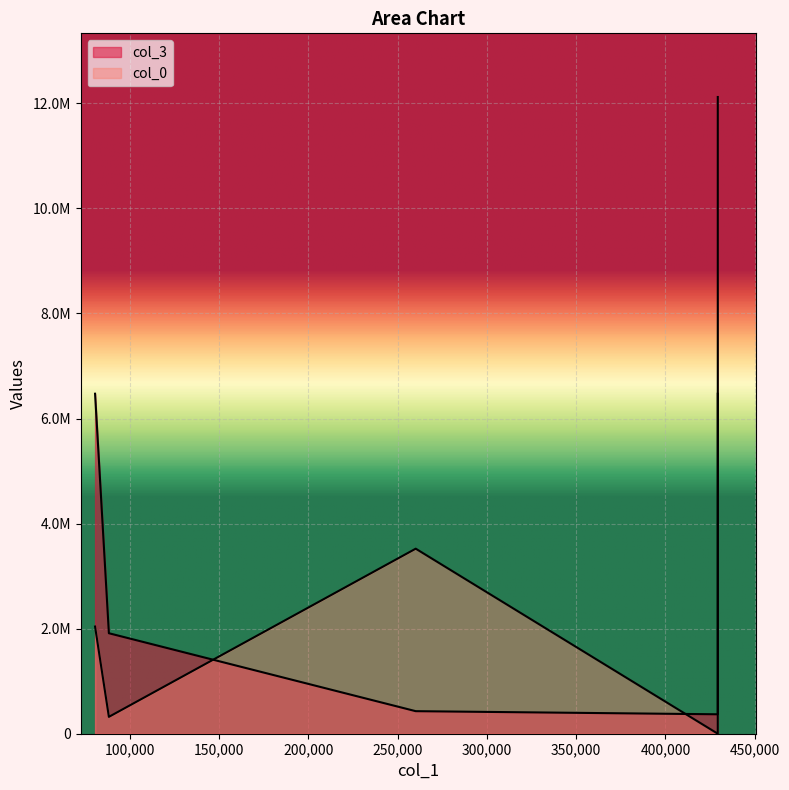

Is it true that the value at 0 is 4806974.5?

False